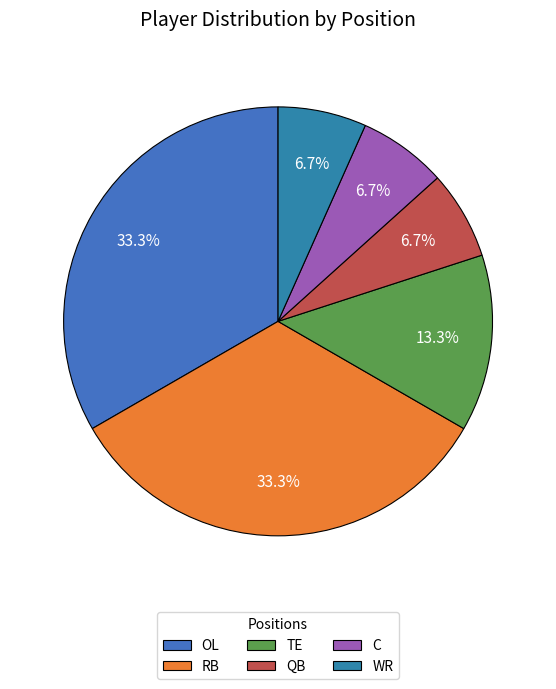

Which slice is the smallest?

QB